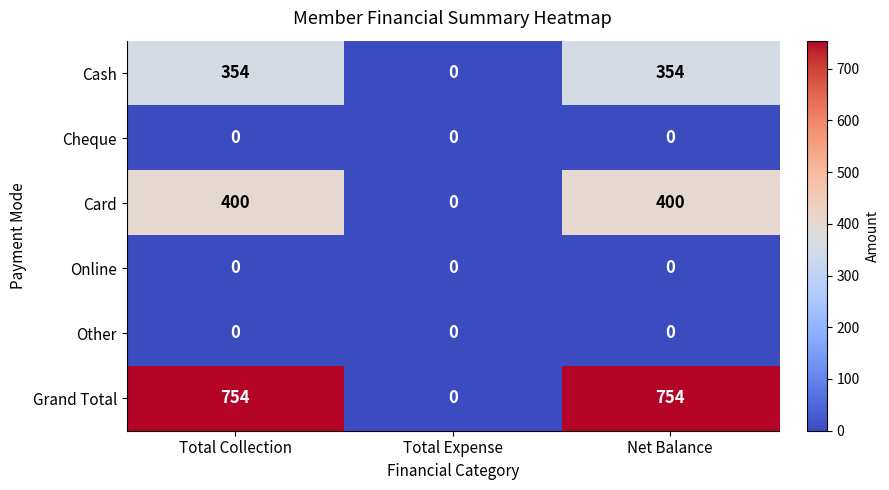

Which series has the largest range (max minus min)?

Grand Total